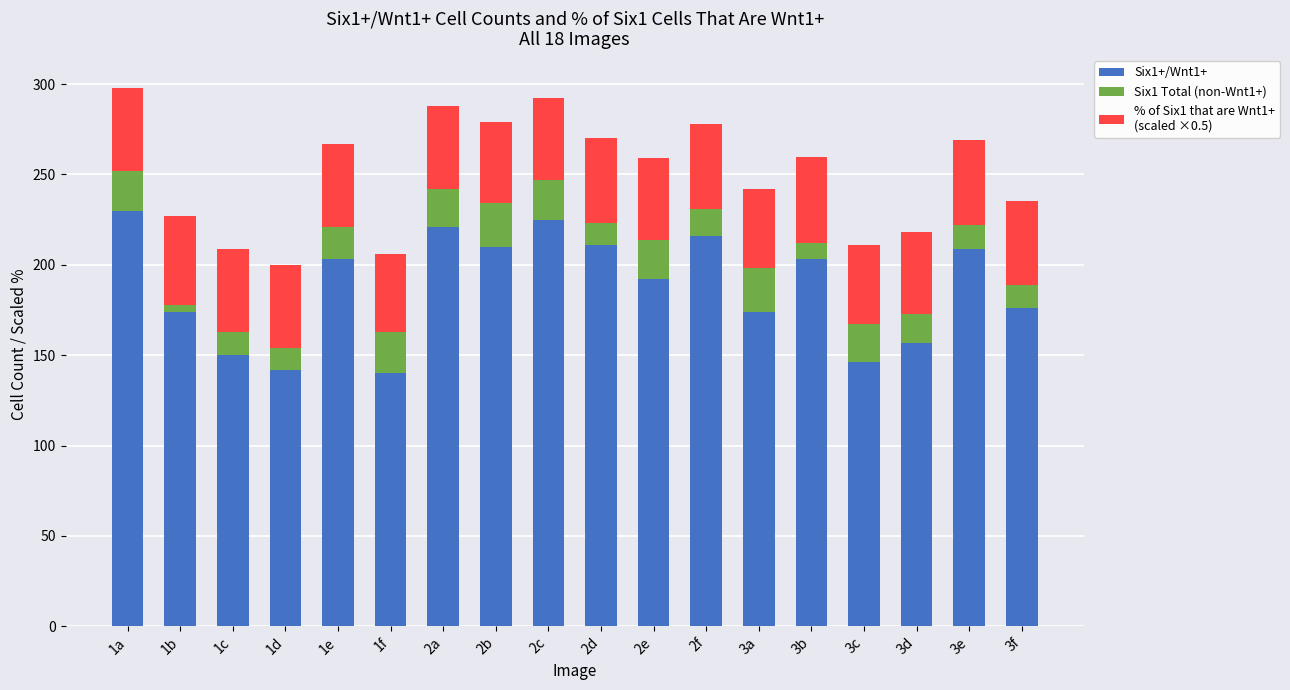

What is the total value across all series at 1c?

209.0